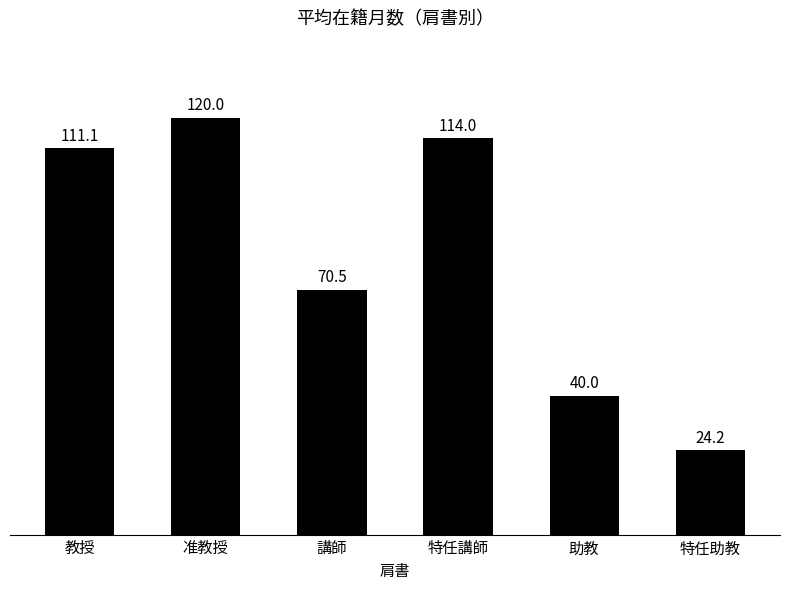

The value at 助教 is 40.0. True or false?

True